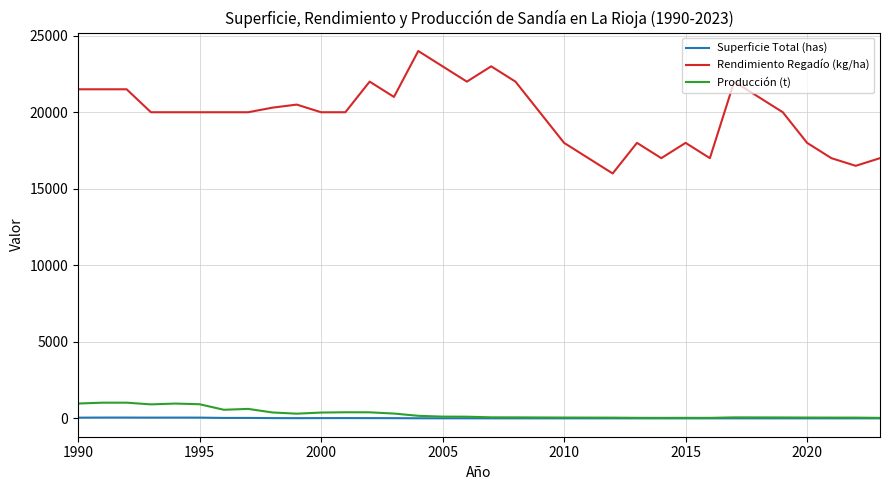

Which series has the widest spread of values?

Rendimiento Regadío (kg/ha)